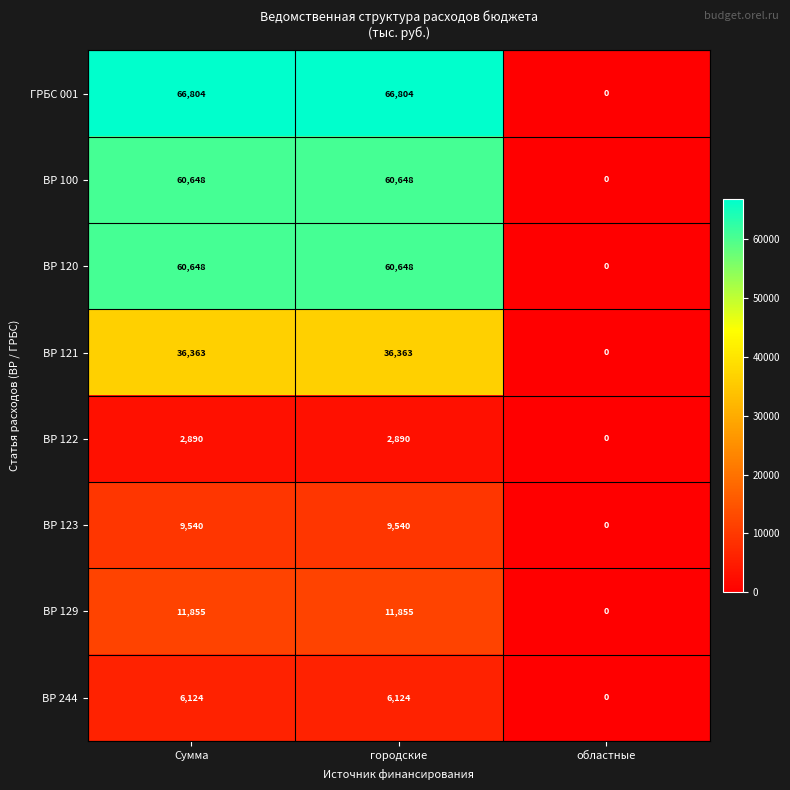

What is the difference between the maximum and minimum values in the ВР 121 series?

36363